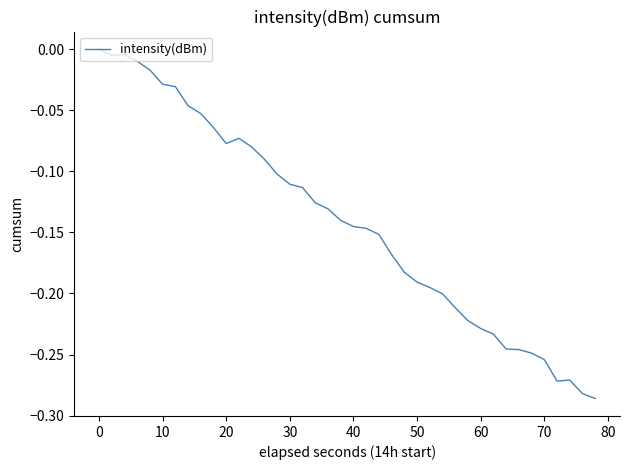

What is the difference between the maximum and minimum values?

0.3